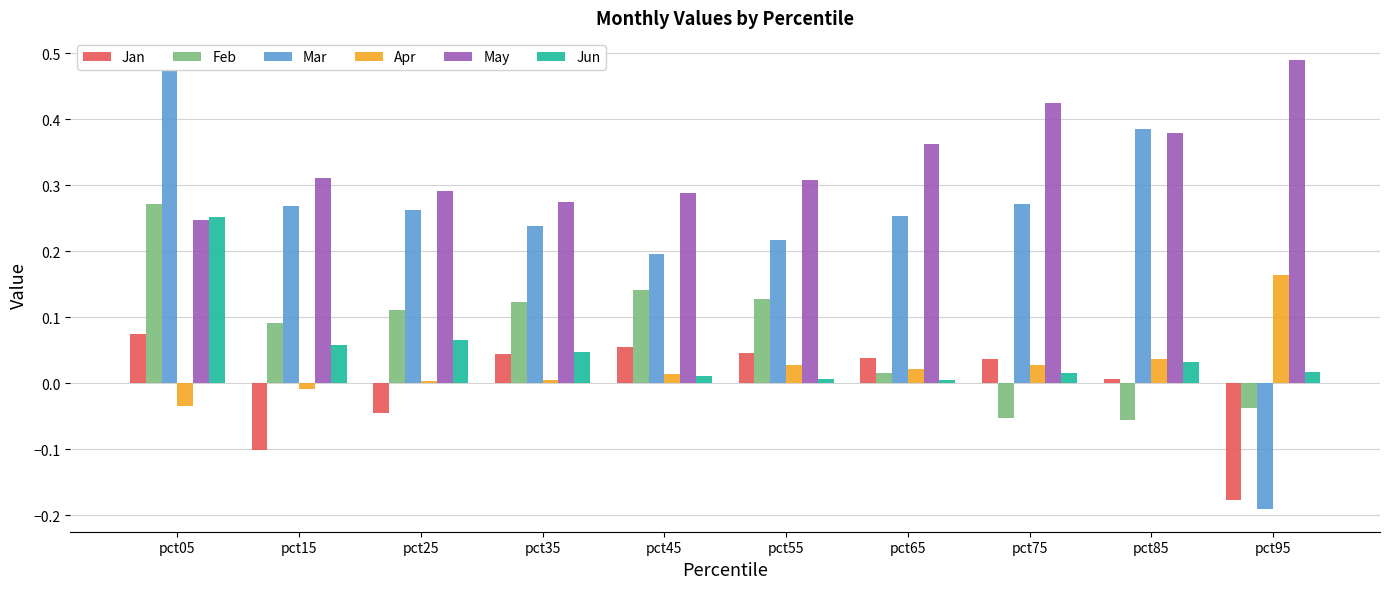

True or false: May has a value of 0.6 at pct85.

False